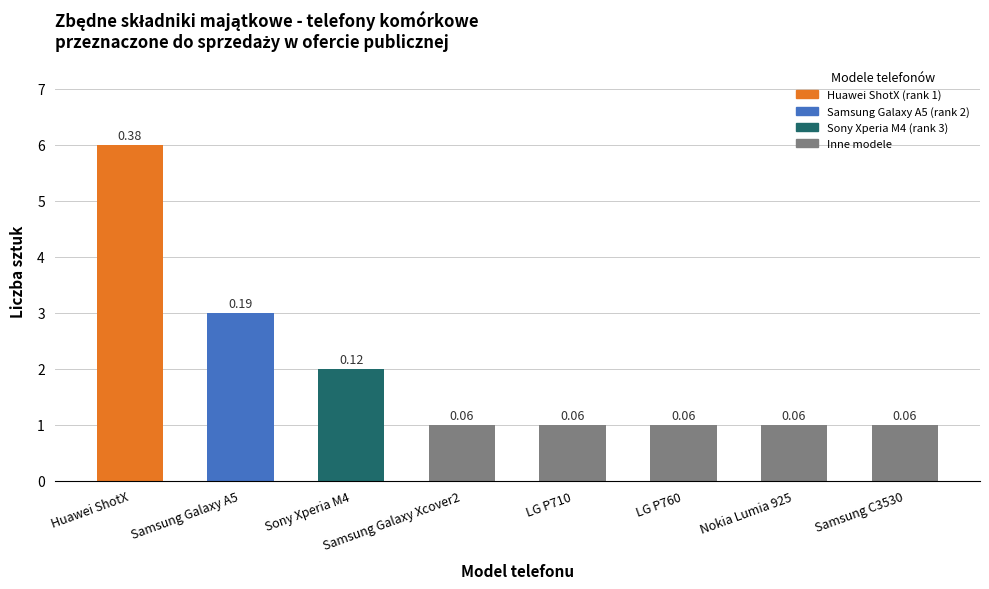

Are the bars grouped side by side (vs. stacked)?

No